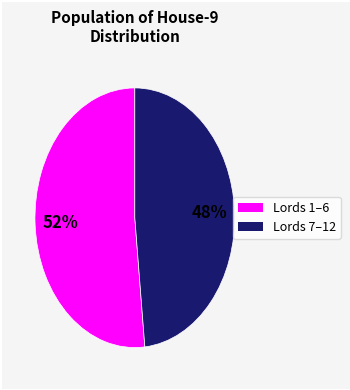

Does any single category account for the majority?

Yes